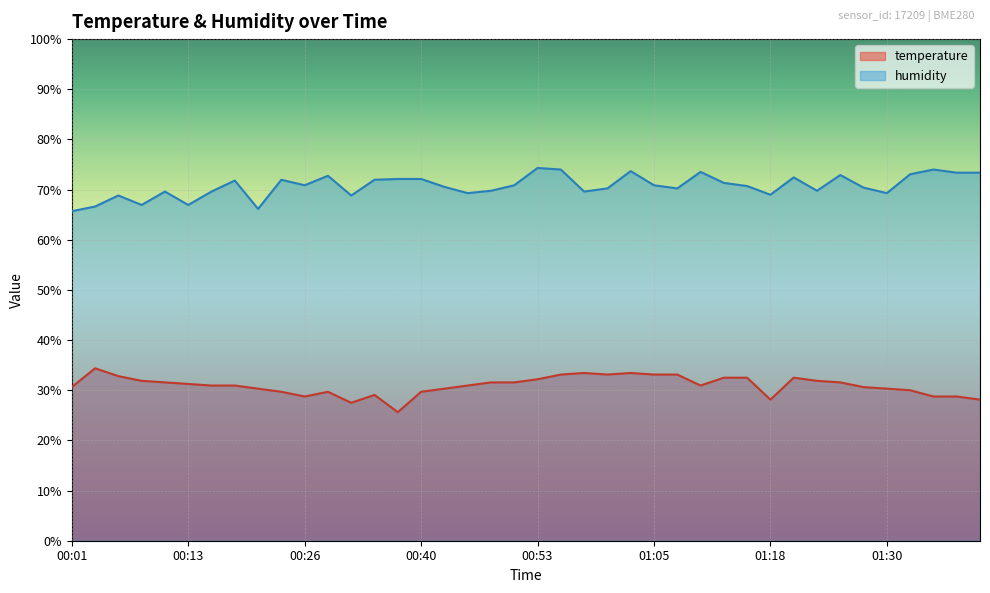

What is the greatest value displayed?

74.3